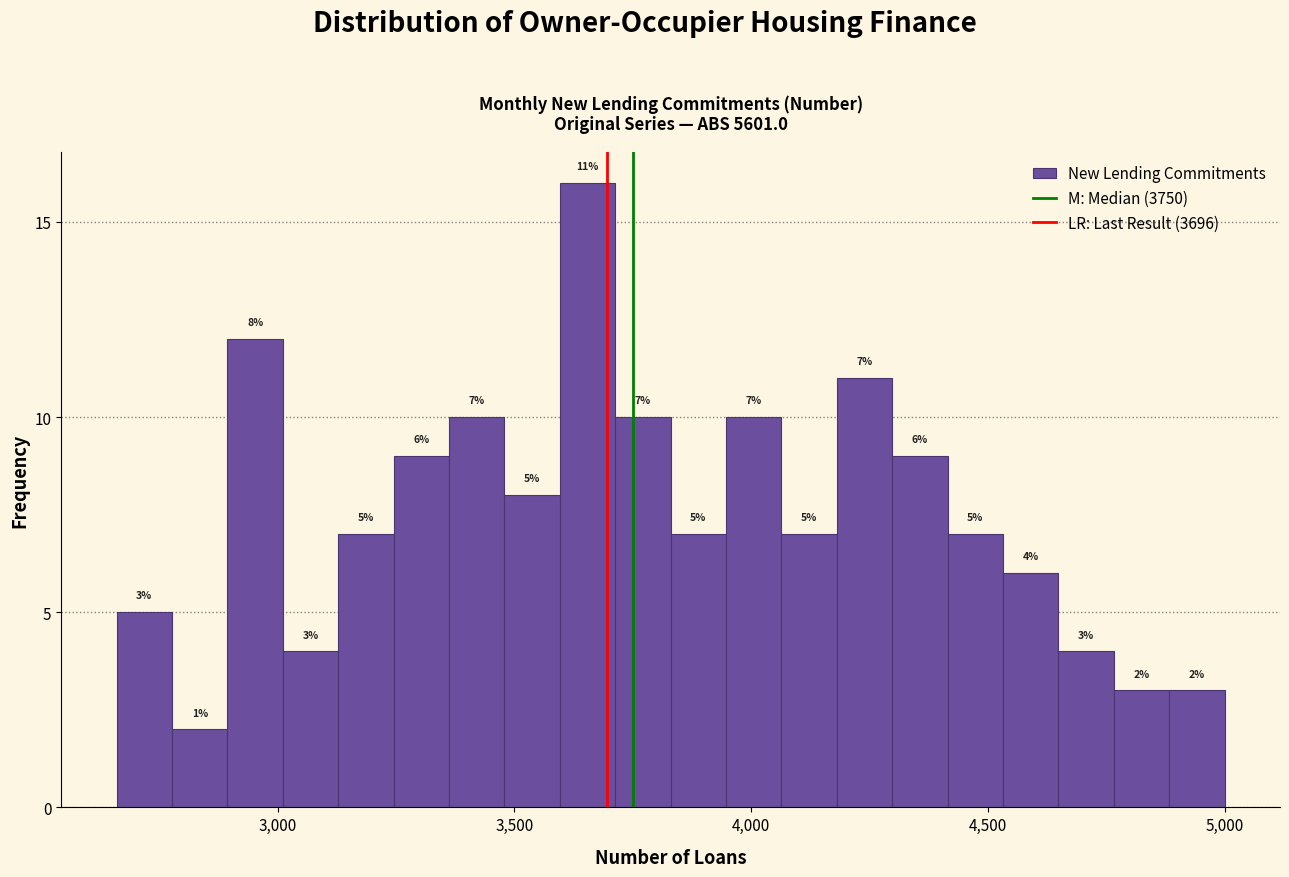

Around what value on the x-axis is the tallest bar? Give the approximate position of its centre, as read against the axis.

3650